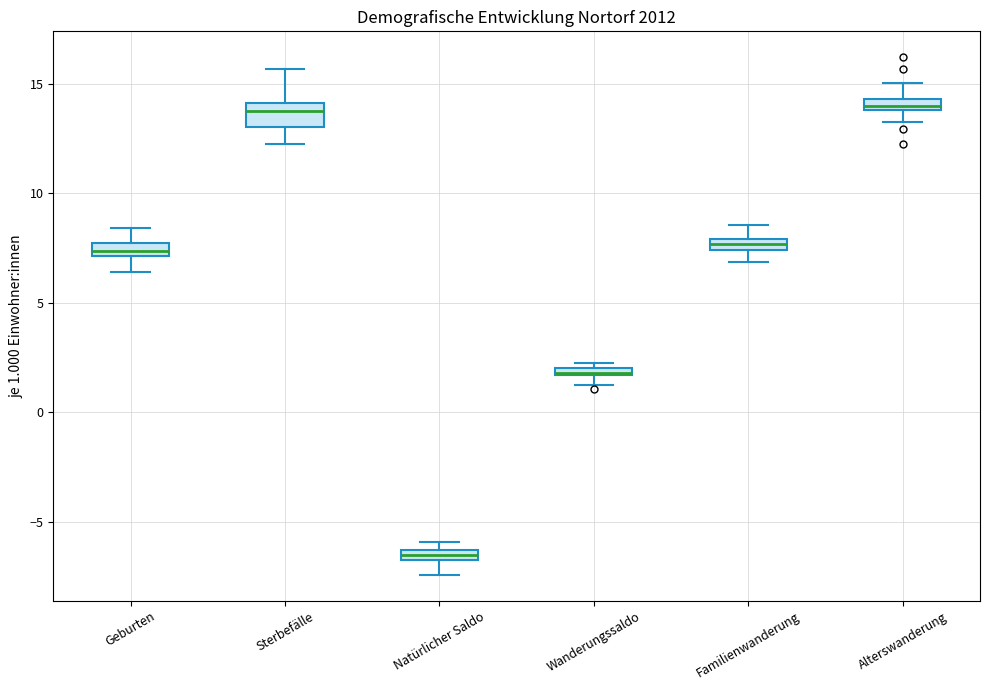

Comparing the boxes themselves (not the whiskers), which one is the tallest?

Sterbefälle